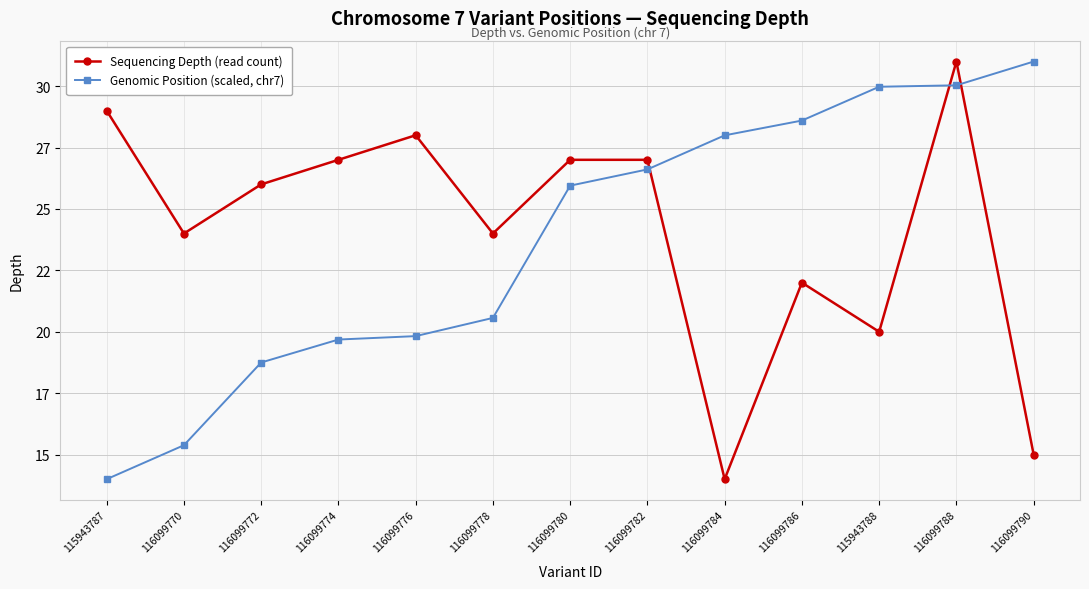

At how many categories does at least one series exceed 17?

13